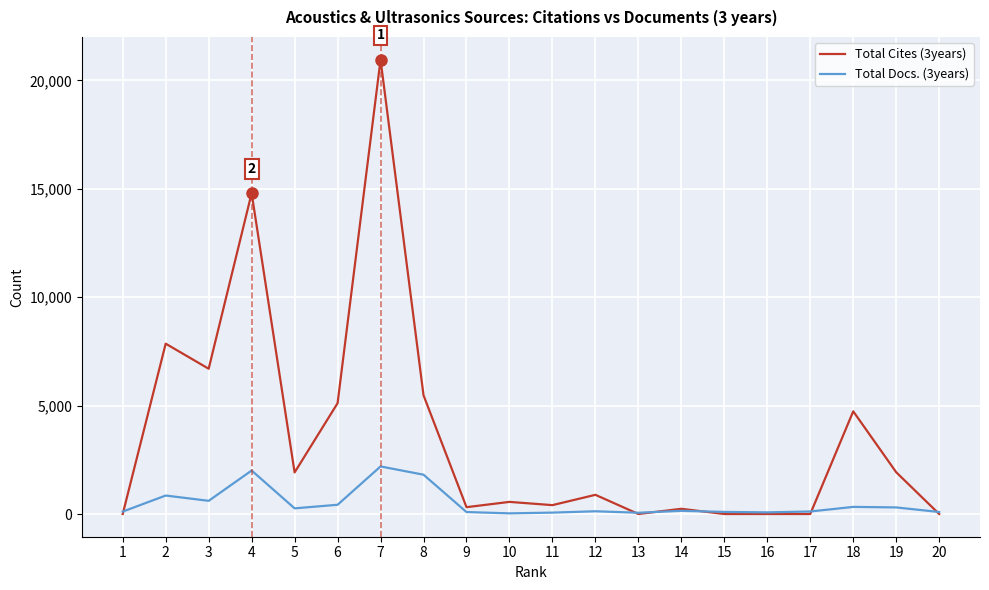

True or false: Total Docs. (3years) has more than 2 interior local peaks.

True